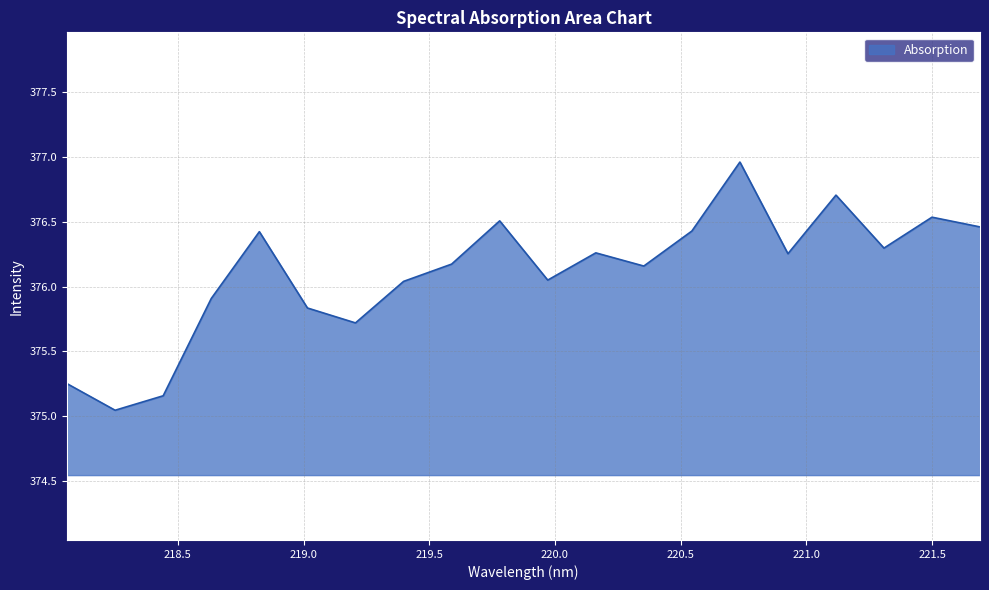

How many lines are shown in the chart?

1